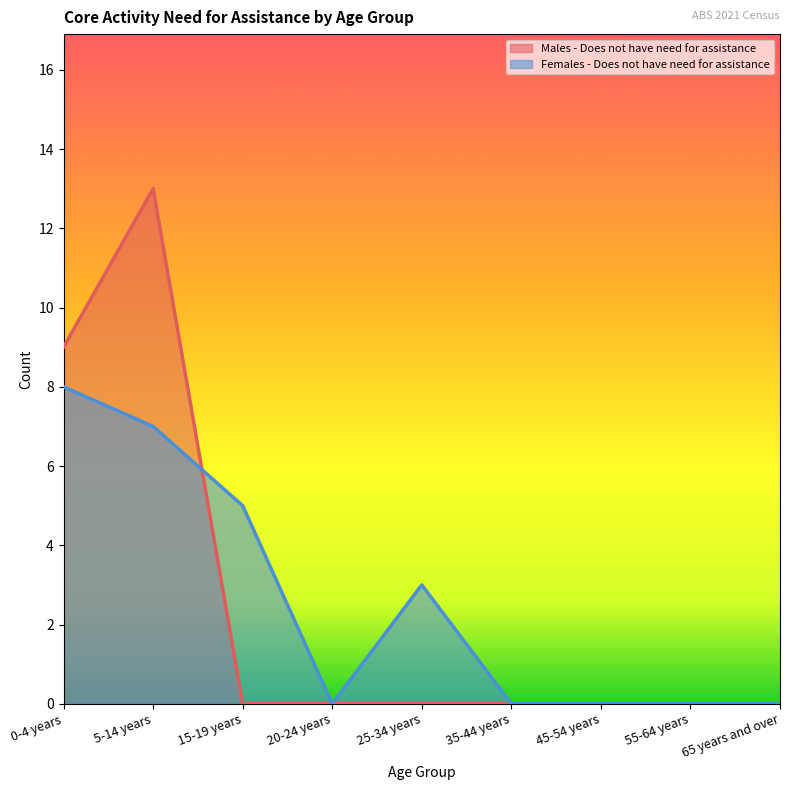

Rank the series by their maximum value, from lowest to highest.

Females - Does not have need for assistance, Males - Does not have need for assistance